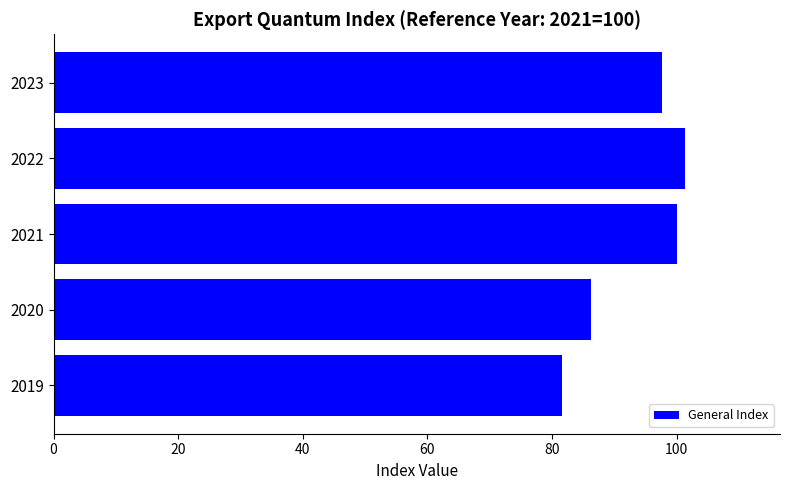

Does the chart contain any negative values?

No